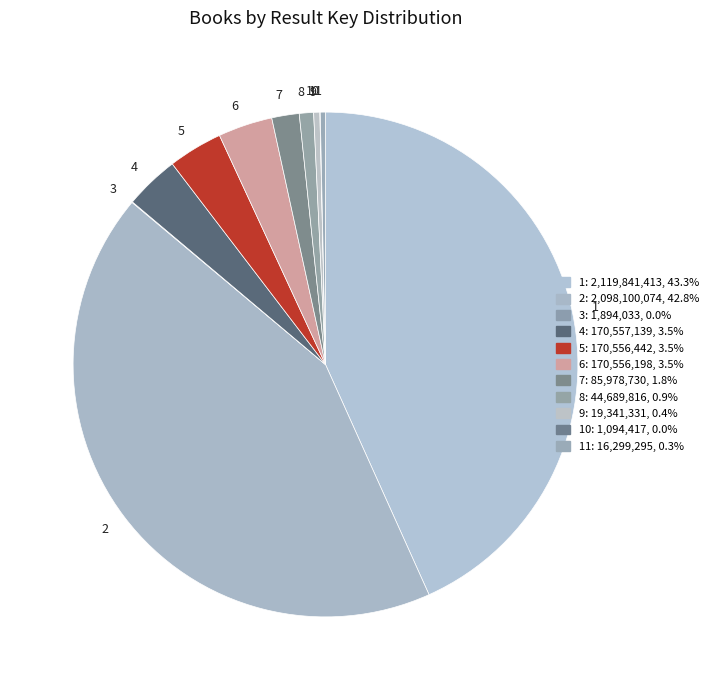

Is the sum of 5 and 1 greater than half?

No